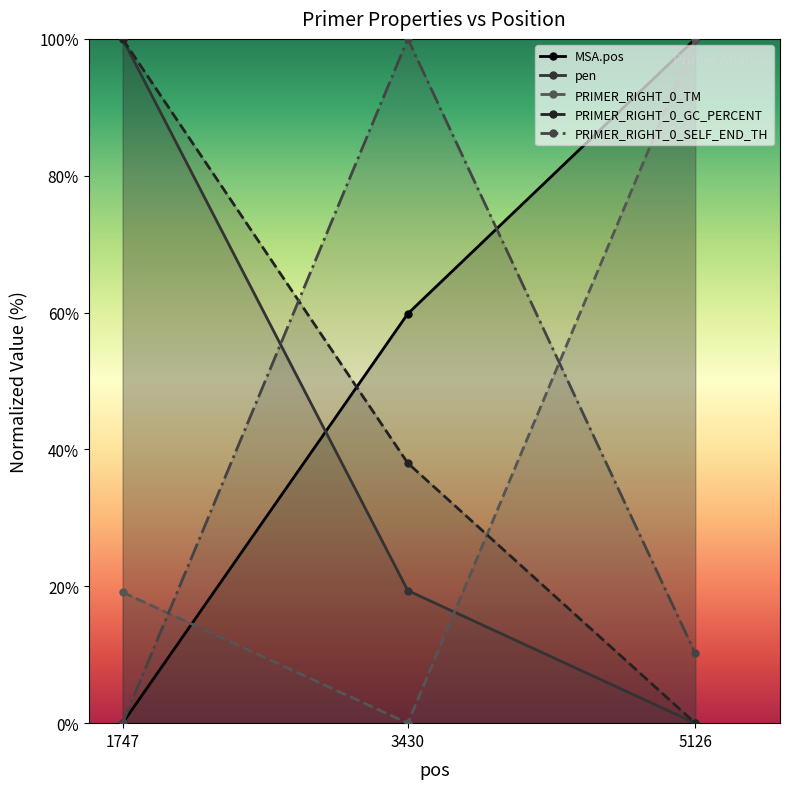

At which category is the sum across all series the highest?

1747